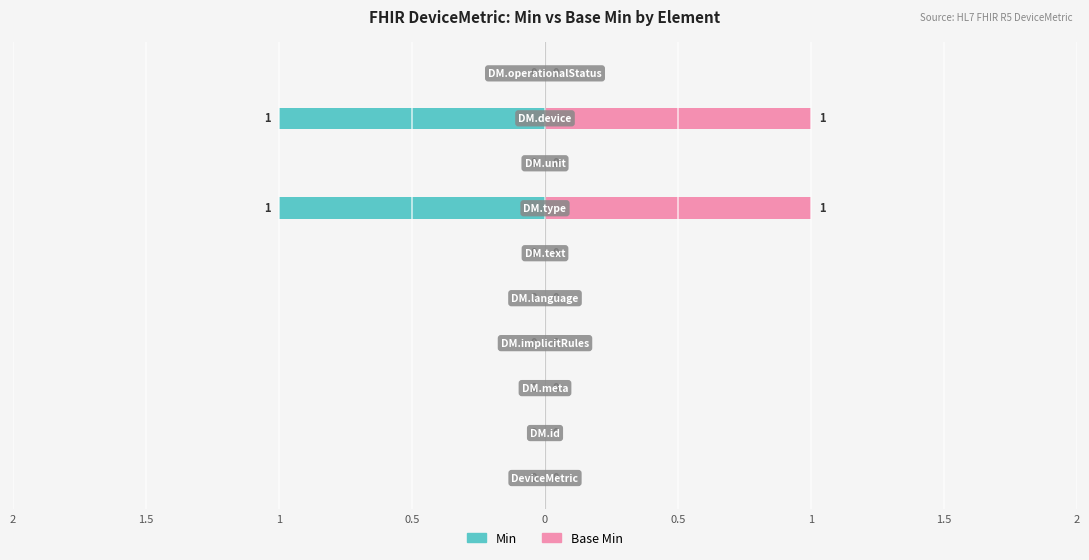

What is the maximum value for Base Min?

1